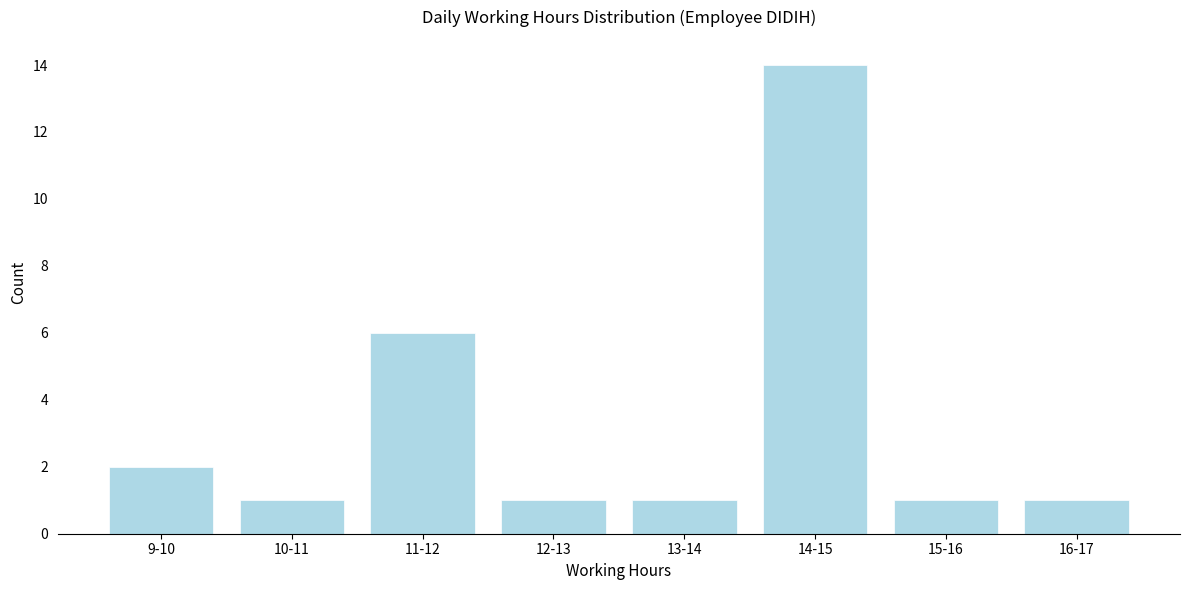

Reading right to left, transcribe all the data shown in this chart.

16-17=1	15-16=1	14-15=14	13-14=1	12-13=1	11-12=6	10-11=1	9-10=2